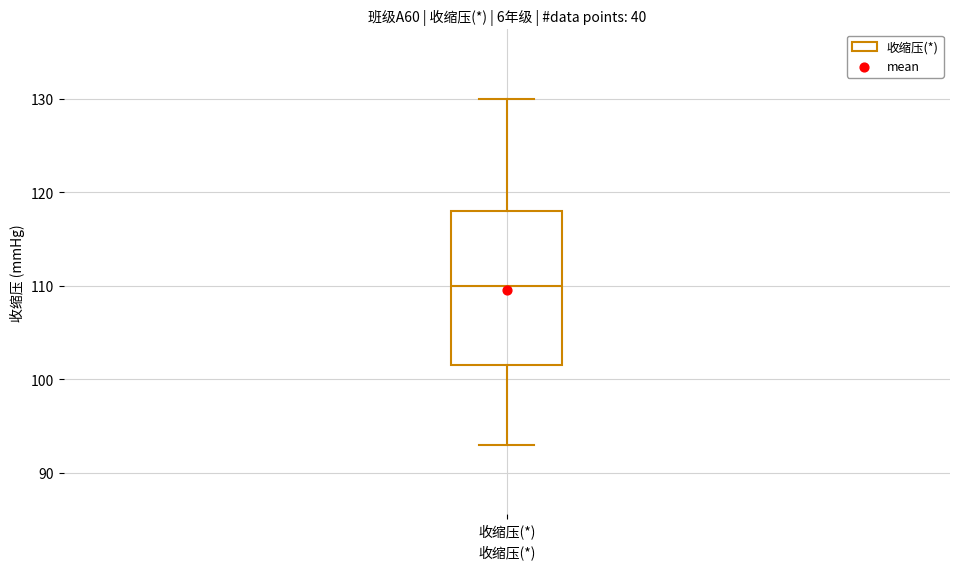

Read this box plot against the y-axis: the position of the median line, the range covered by the box, and the ends of both whiskers. The values are not printed on the chart, so give them approximately, as read against the axis.

median 110, box 102 to 118, whiskers 93 to 130